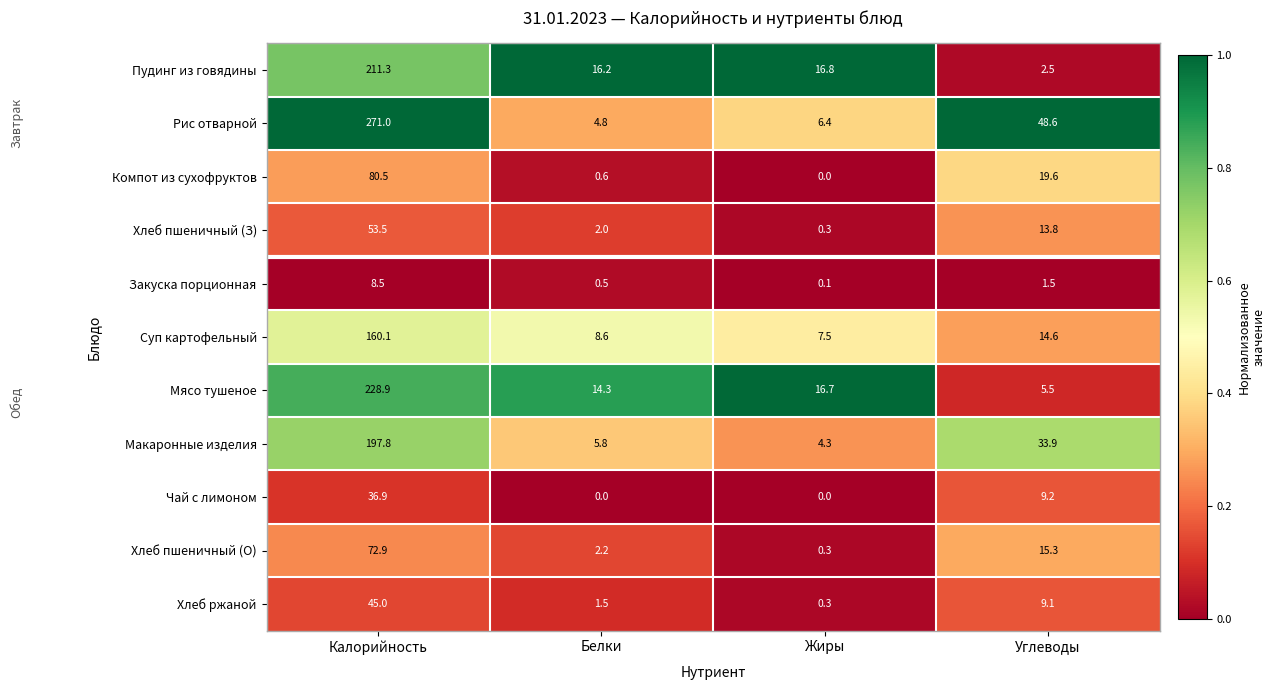

Which series has the largest total across all categories?

Рис отварной